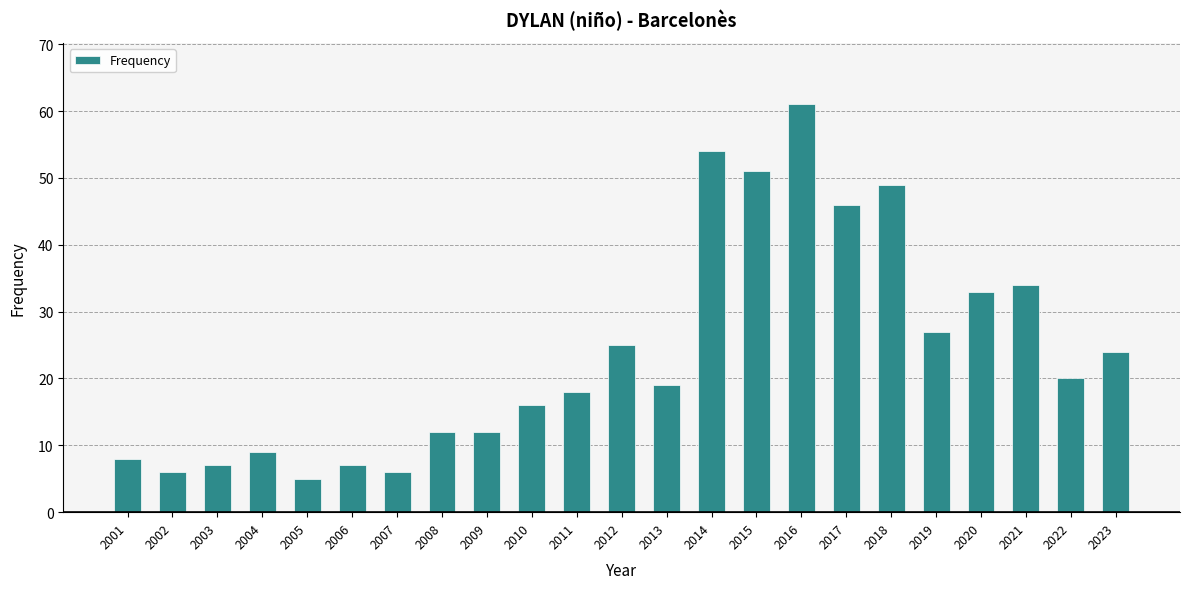

What value does the data have at 2004, to the nearest 5?

10